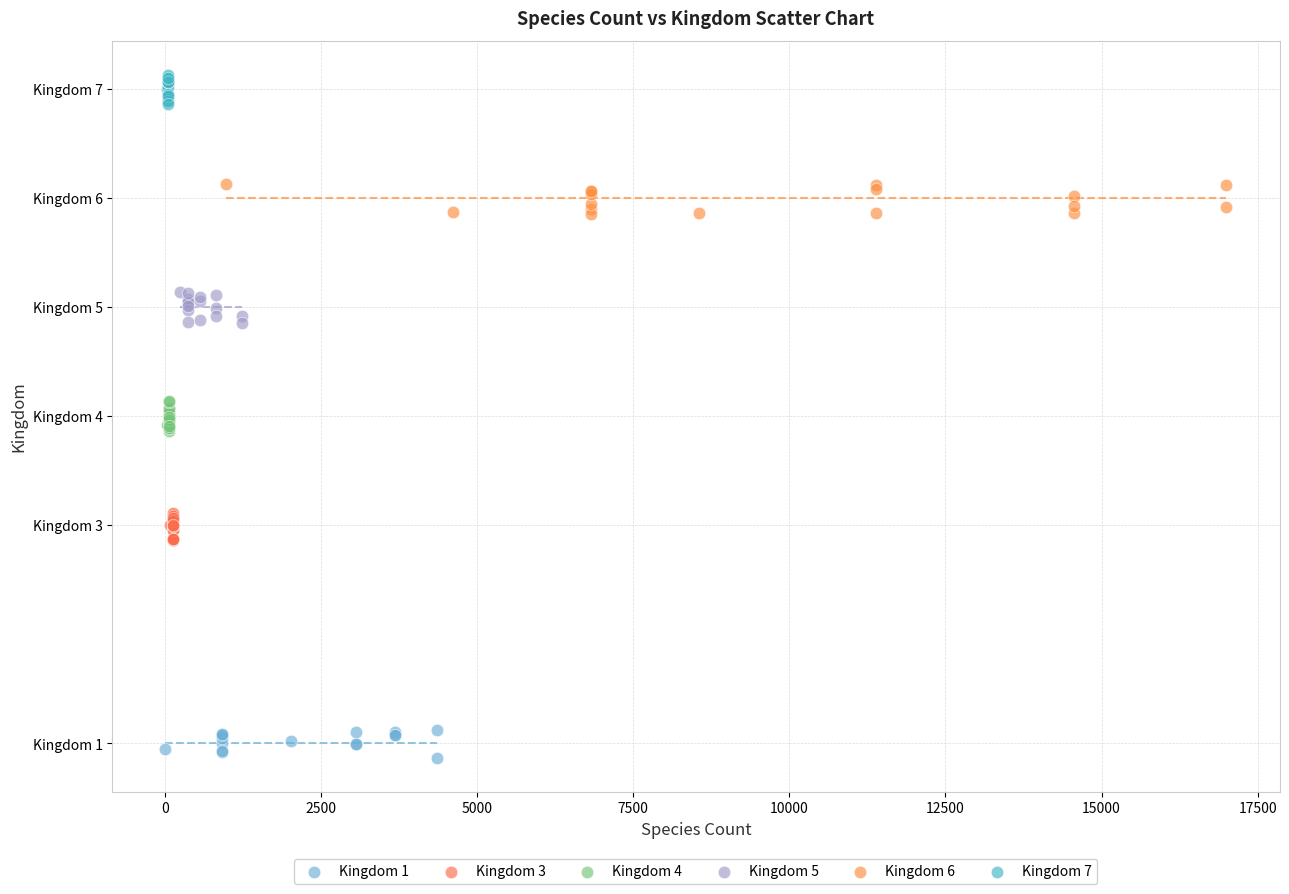

Which series contains the lowest Y value?

Kingdom 1